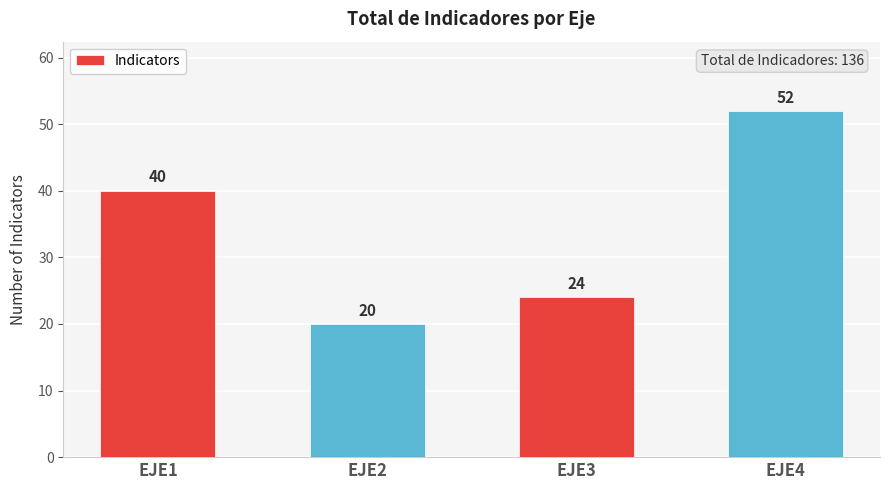

Which label corresponds to the largest value in the chart?

EJE4